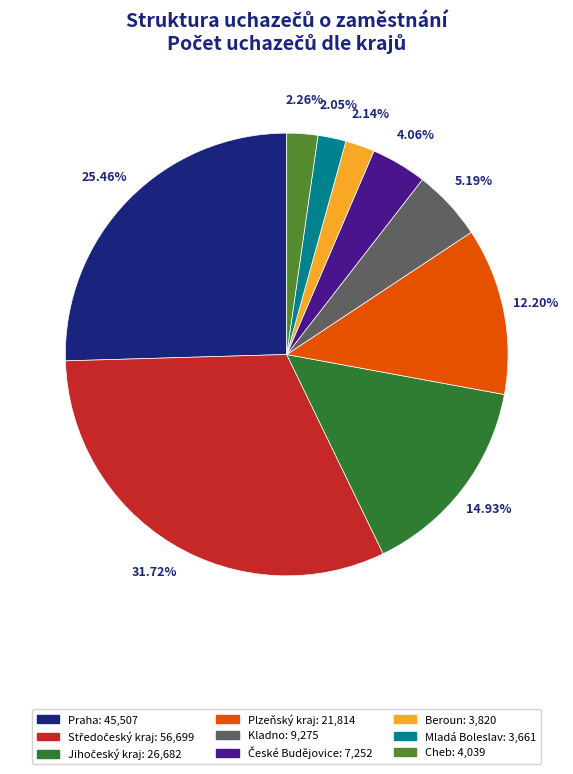

Between Beroun and Praha, which is larger?

Praha